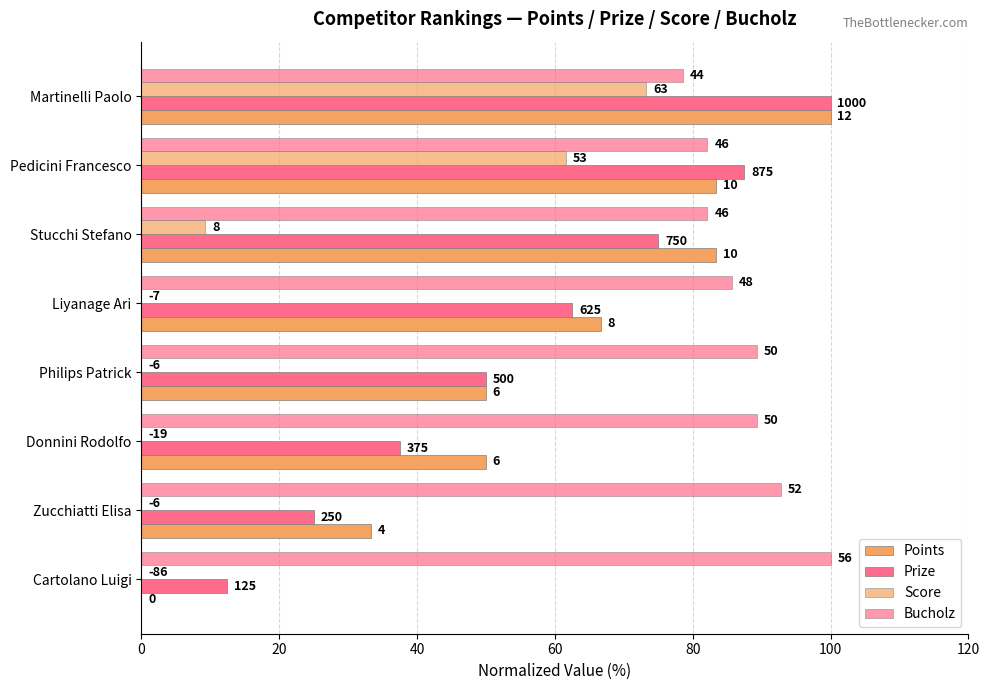

How many values in Points are above zero?

7